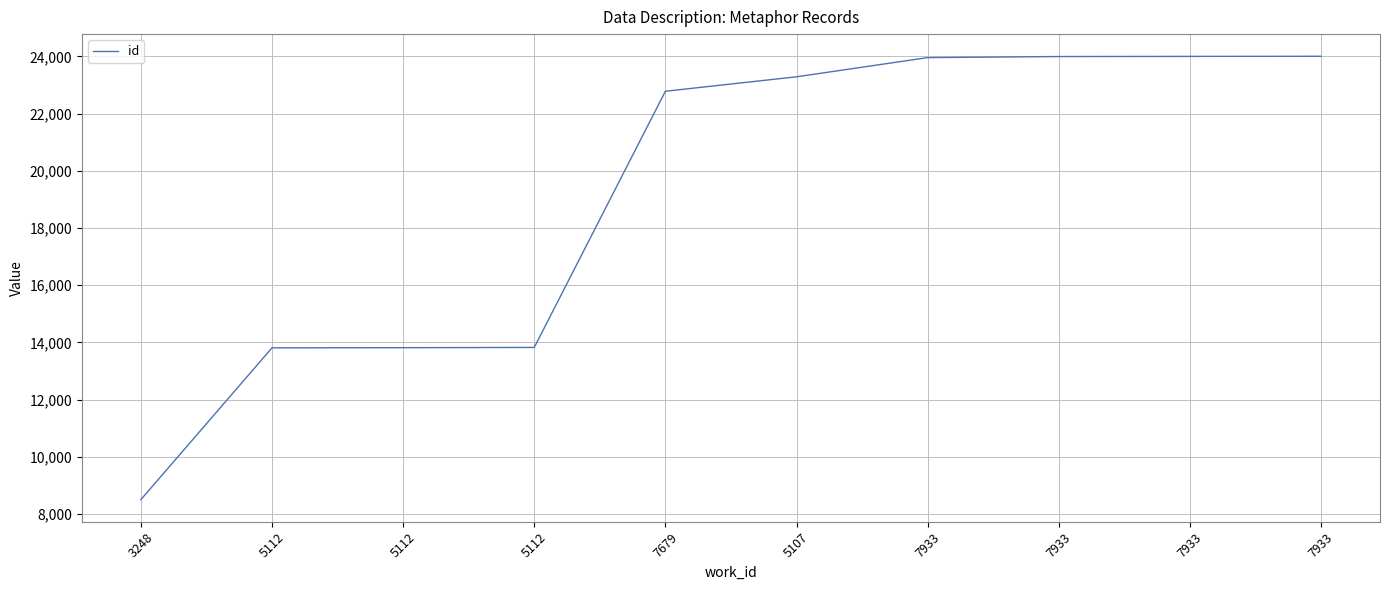

Where is the data nearest to the value 16254?

5112